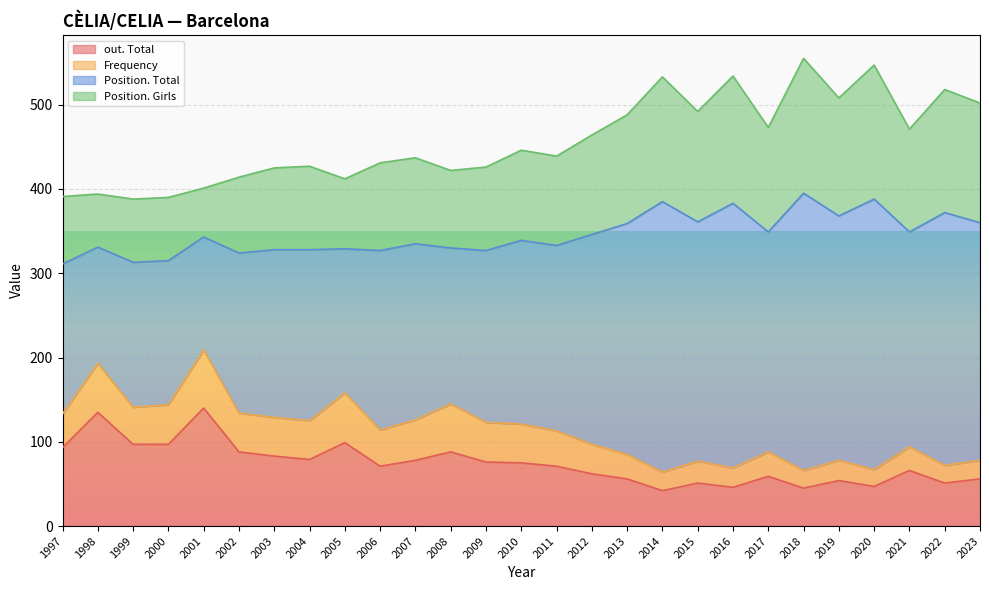

Reading right to left, list all the values displayed in this chart.

out. Total: 1997=93	1998=135	1999=97	2000=97	2001=140	2002=88	2003=83	2004=79	2005=99	2006=71	2007=78	2008=88	2009=76	2010=75	2011=71	2012=62	2013=56	2014=42	2015=51	2016=46	2017=59	2018=45	2019=54	2020=47	2021=66	2022=51	2023=56
Frequency: 1997=40	1998=58	1999=44	2000=47	2001=69	2002=46	2003=46	2004=46	2005=59	2006=43	2007=48	2008=57	2009=47	2010=46	2011=42	2012=35	2013=29	2014=22	2015=26	2016=23	2017=29	2018=21	2019=24	2020=20	2021=28	2022=21	2023=22
Position. Total: 1997=178	1998=138	1999=172	2000=171	2001=134	2002=190	2003=199	2004=203	2005=171	2006=213	2007=209	2008=185	2009=204	2010=218	2011=220	2012=249	2013=274	2014=321	2015=284	2016=314	2017=261	2018=329	2019=290	2020=321	2021=255	2022=300	2023=282
Position. Girls: 1997=80	1998=63	1999=75	2000=75	2001=58	2002=90	2003=97	2004=99	2005=83	2006=104	2007=102	2008=92	2009=99	2010=107	2011=106	2012=118	2013=129	2014=148	2015=131	2016=151	2017=124	2018=160	2019=140	2020=159	2021=122	2022=146	2023=142